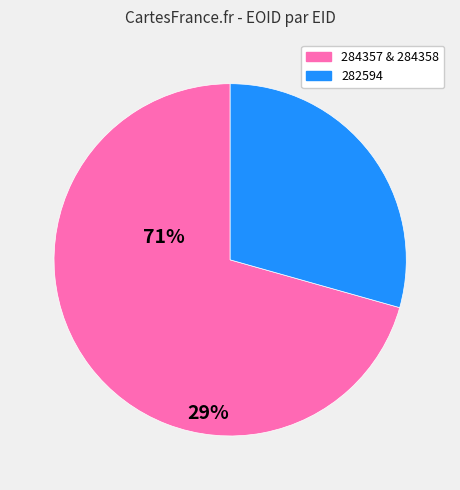

Does any single category account for the majority?

Yes